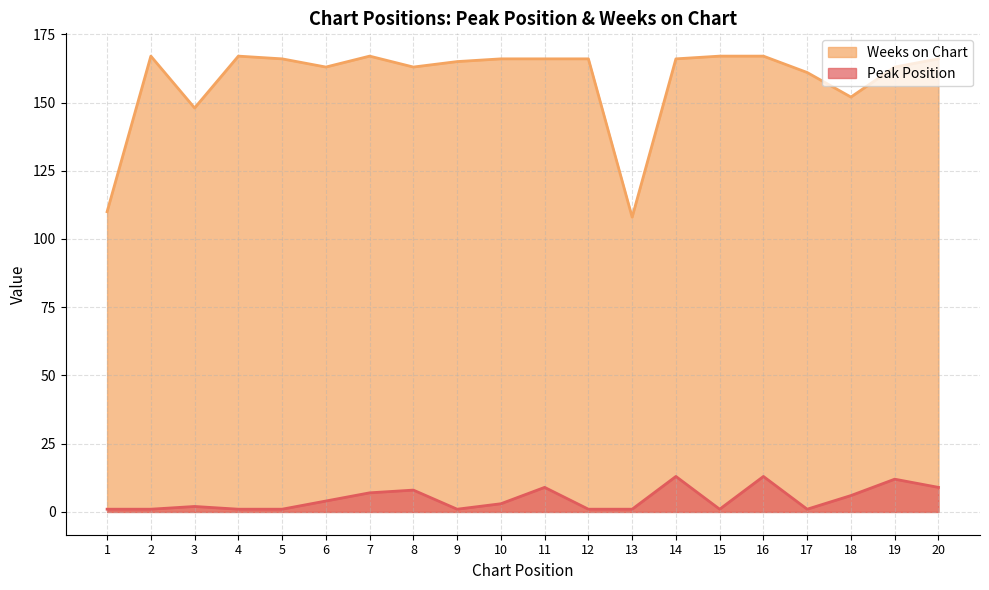

True or false: Weeks on Chart has more than 1 interior local peaks.

True